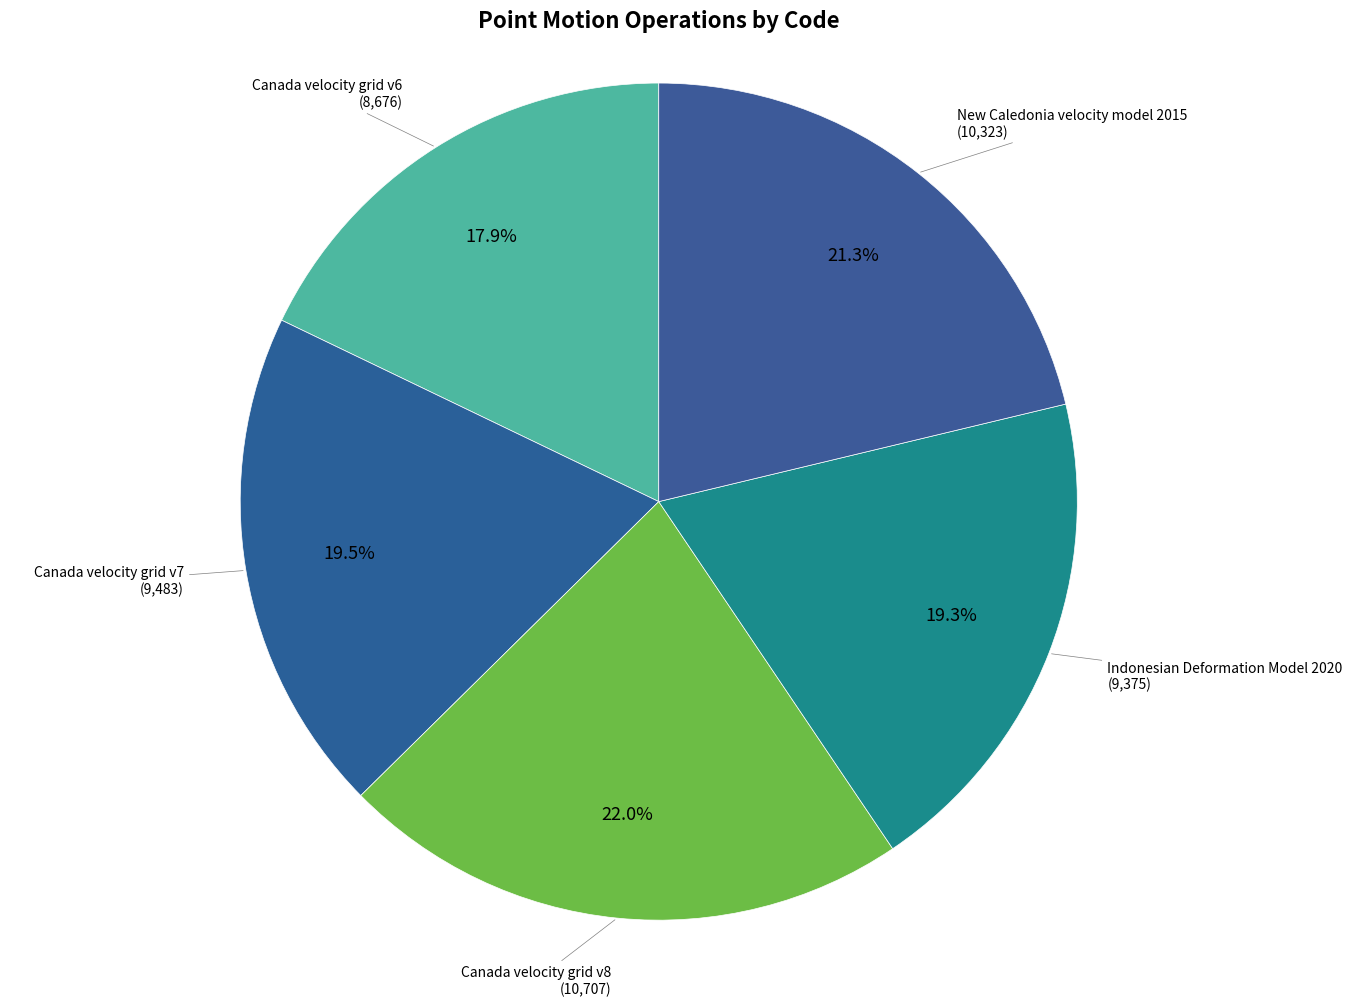

To the nearest percent, what percentage of the pie is Canada velocity grid v6?

18%